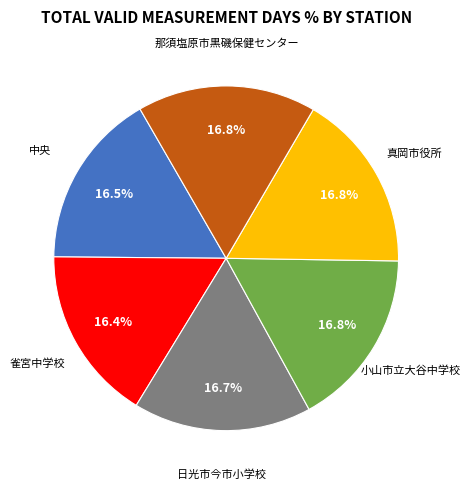

Is there a majority slice in this chart?

No